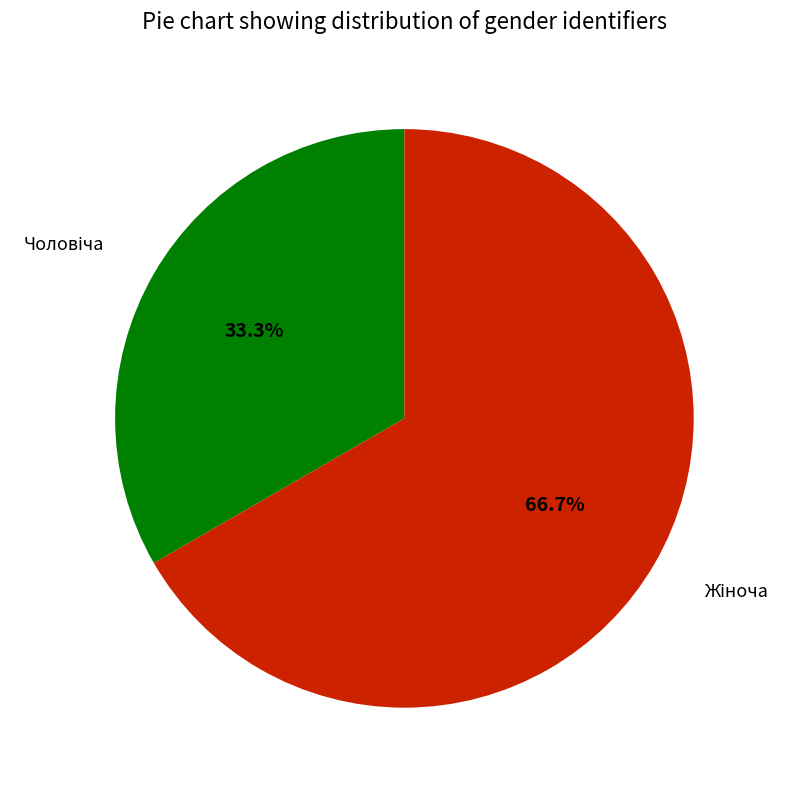

Which slice represents more than half of the pie?

Жіноча